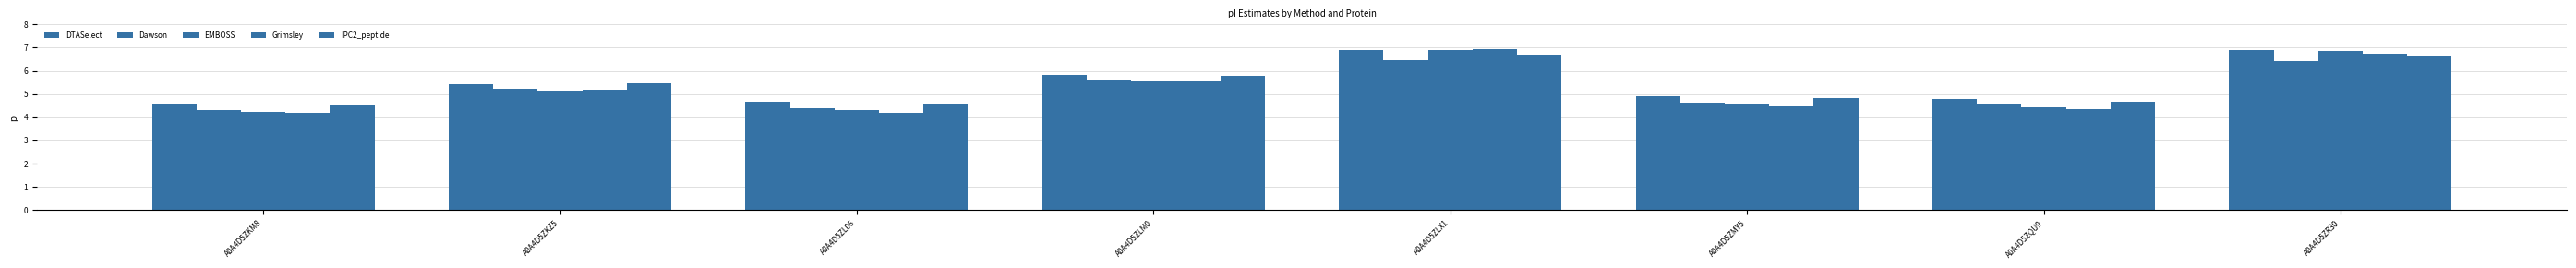

True or false: DTASelect has a value of 4.7 at A0A4D5ZL06.

True